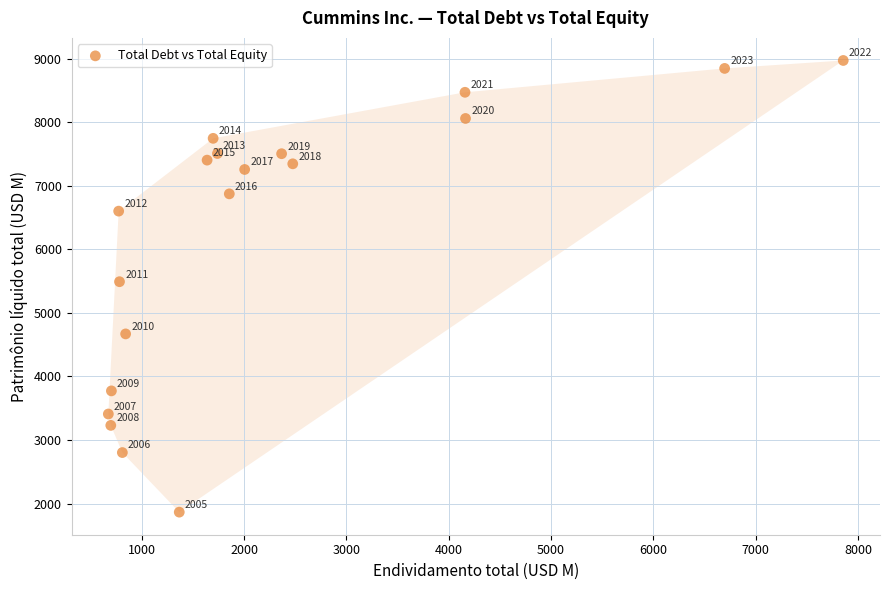

What Y value in the scatter plot is closest to 5419?

5492